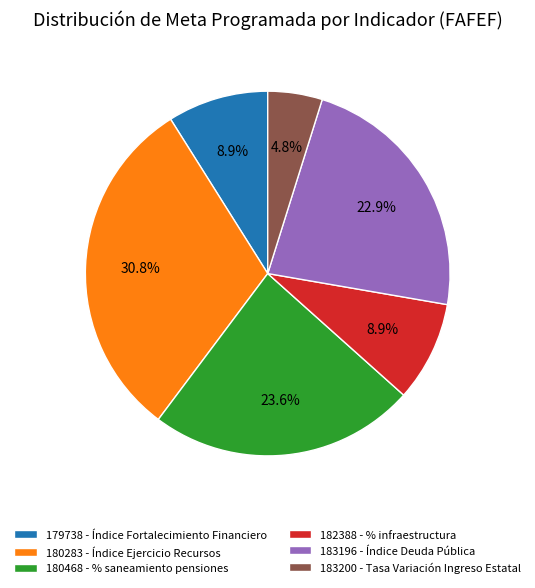

To the nearest percent, what is the average slice percentage?

17%